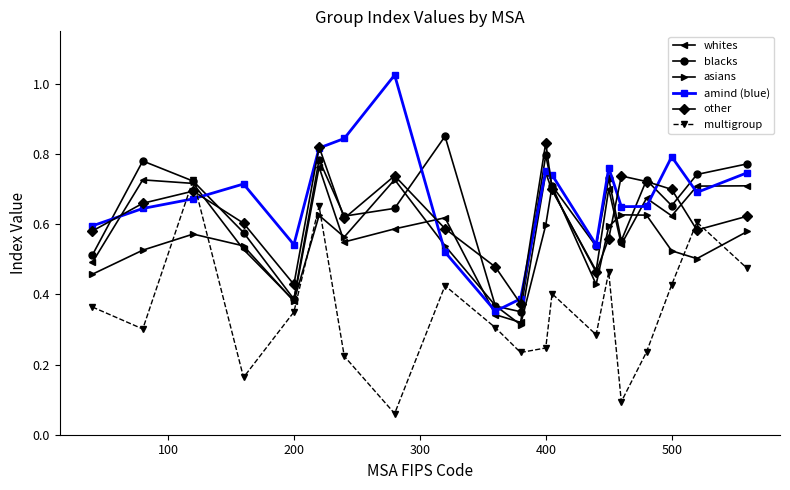

Which series ends up on top after the final intersection of multigroup and other?

other